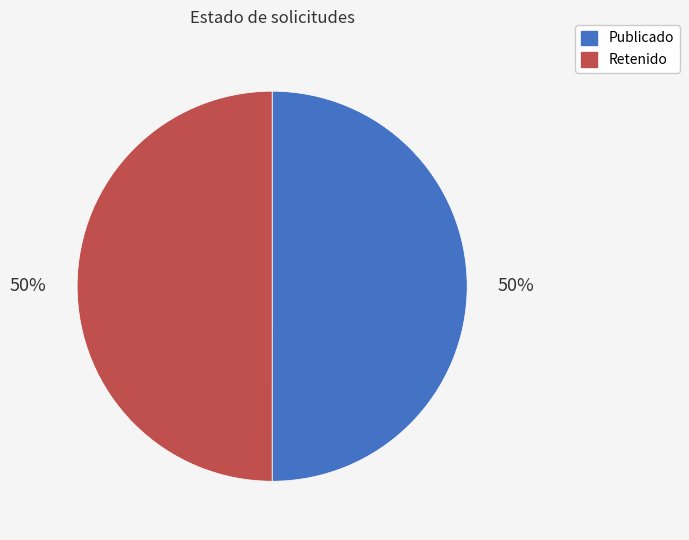

To the nearest percent, what is the average slice percentage?

50%